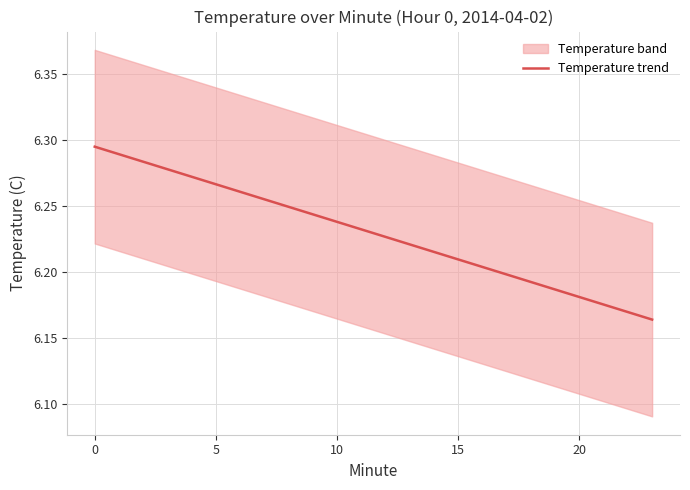

Count the number of categories in the chart.

24